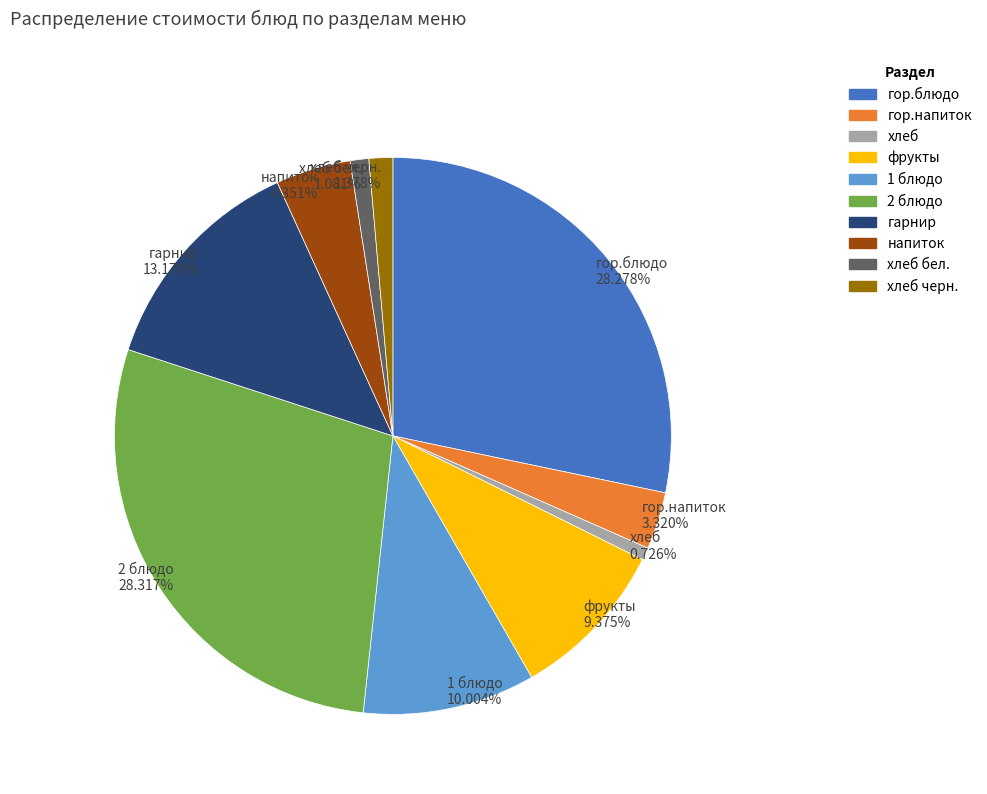

What percentage is the 1 блюдо slice, to the nearest percent?

10%